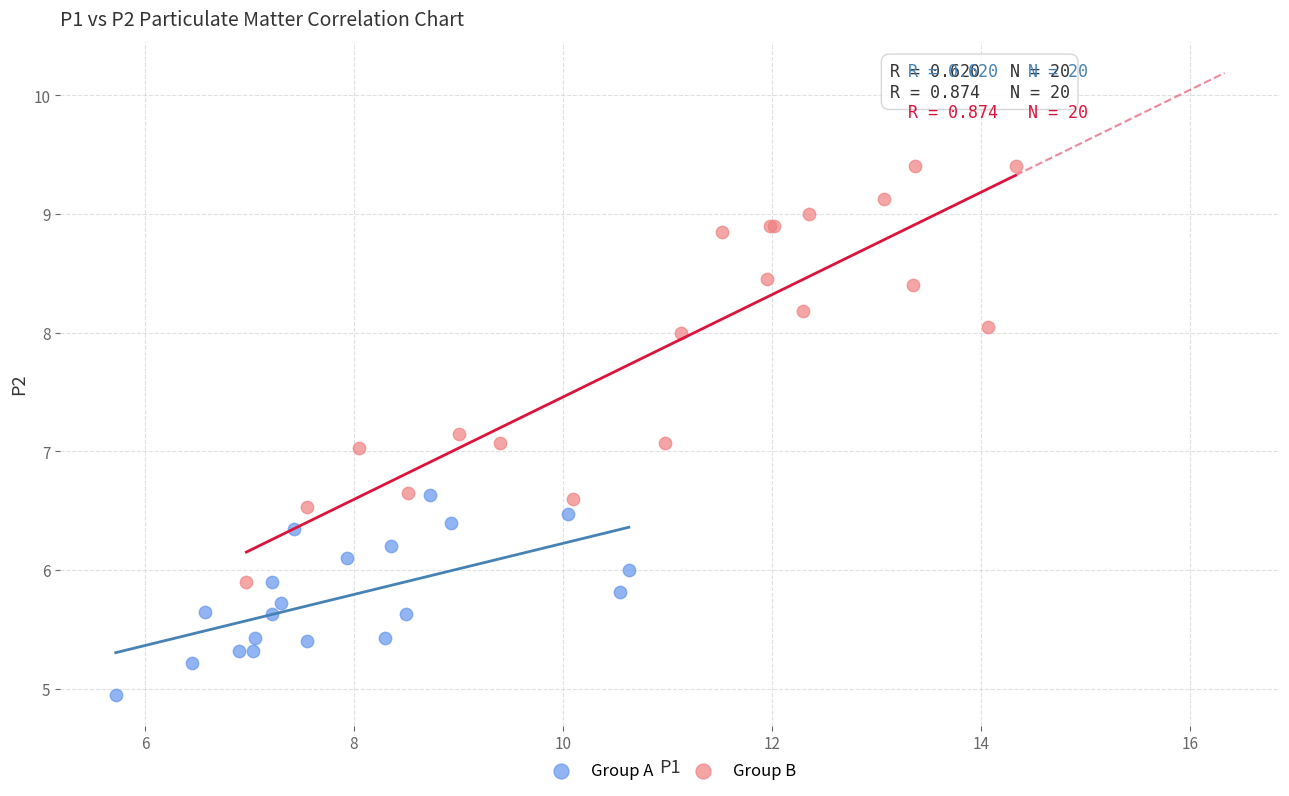

What are all the series names shown in the legend?

Group A, Group B